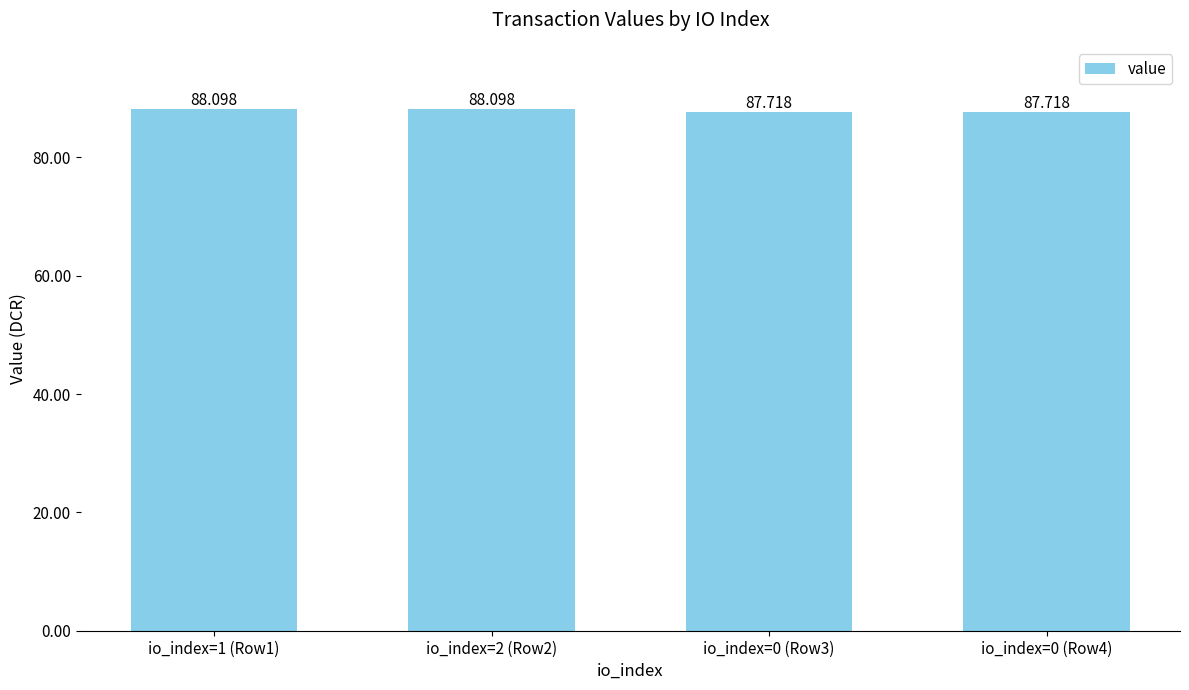

What is the approximate value at io_index=1 (Row1)?

88.1